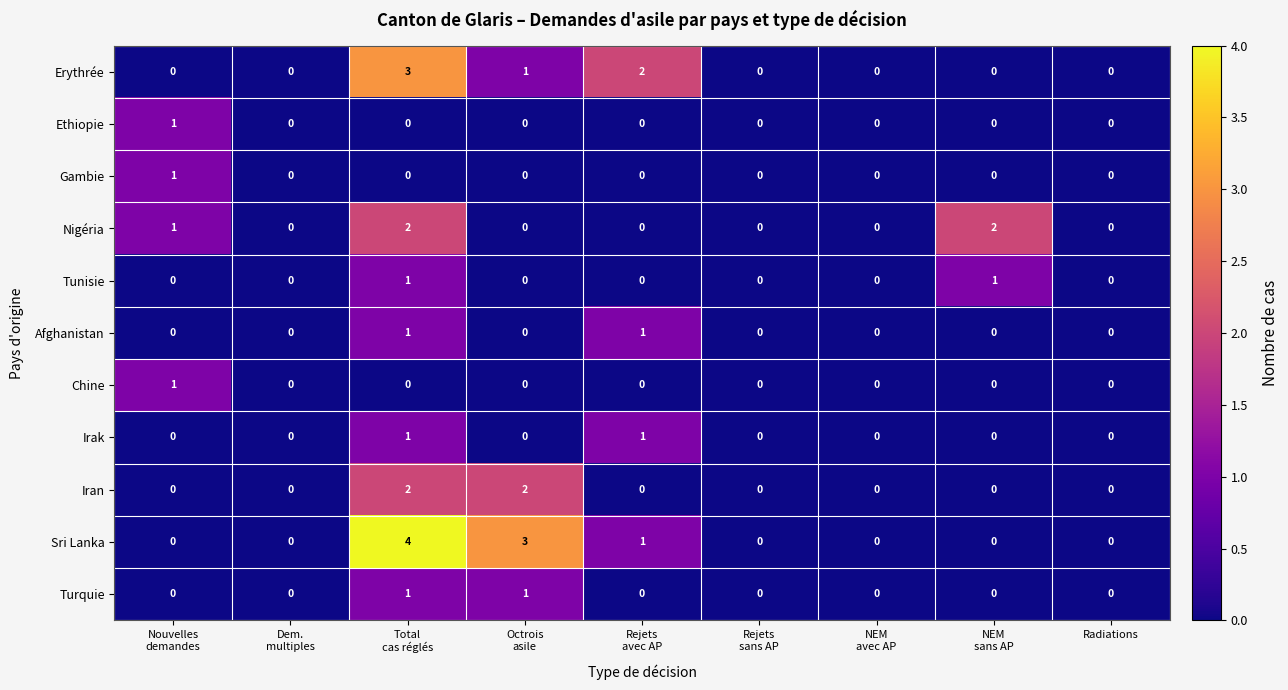

Which series has the largest total across all categories?

Sri Lanka